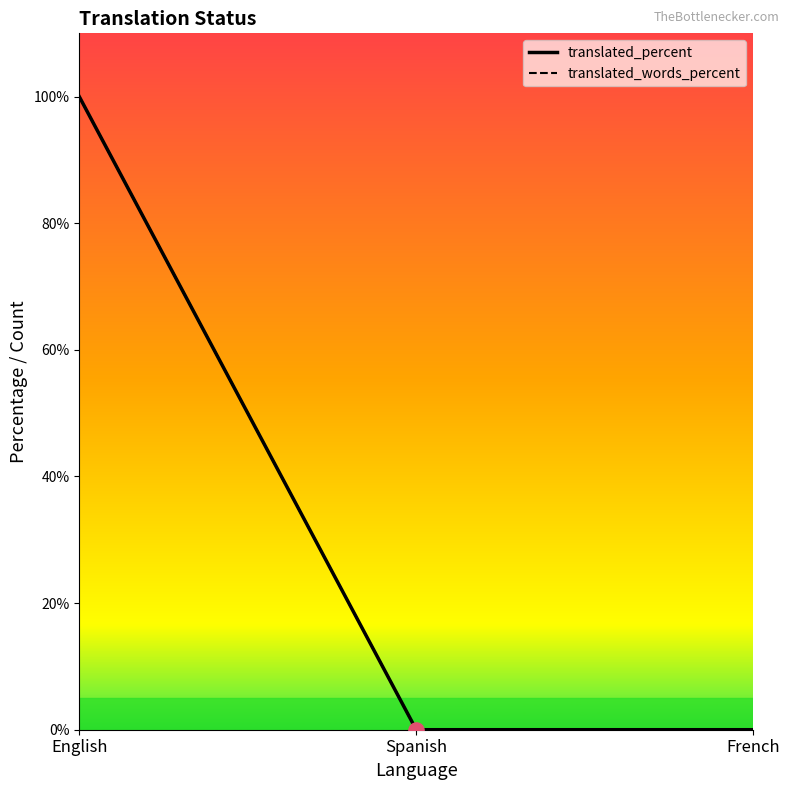

Which series reaches the maximum Y coordinate?

translated_percent